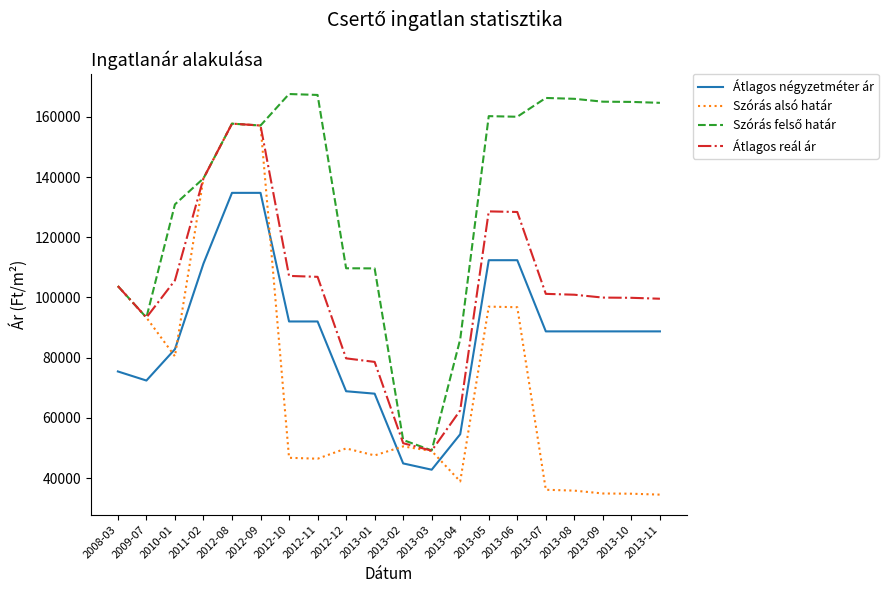

What is the total value across all series at 2013-03?

190067